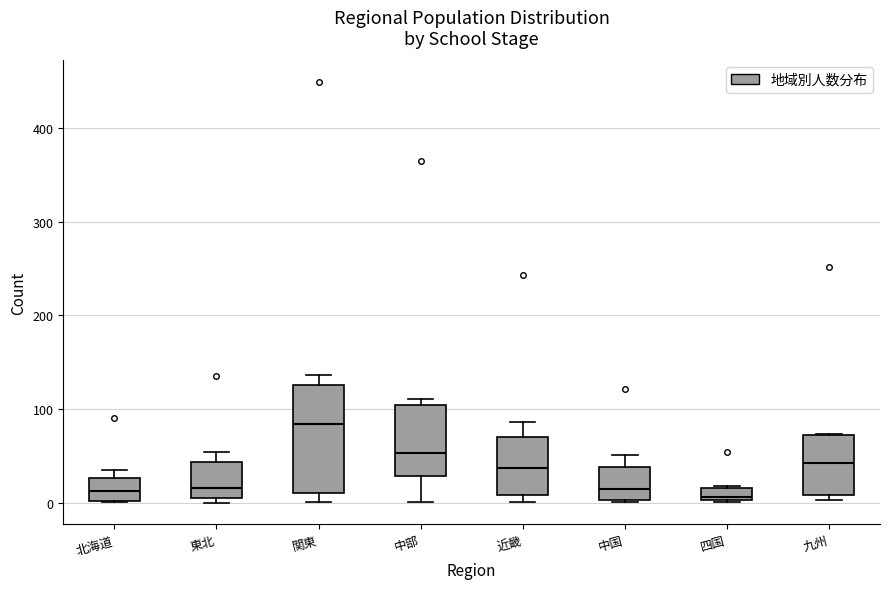

Which box's median line is the highest?

関東